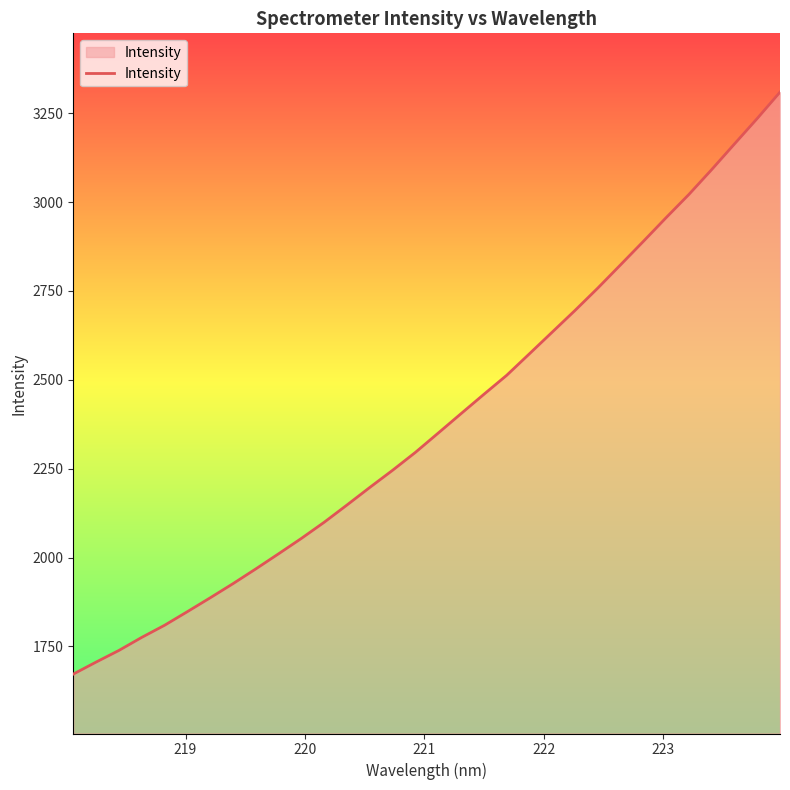

What is the maximum value shown in the chart?

3309.6